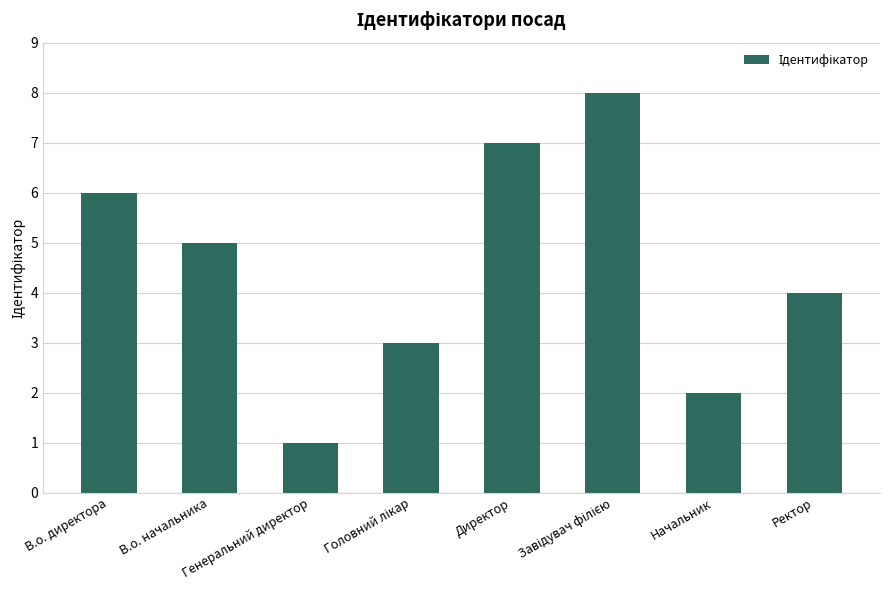

What is the maximum value shown in the chart?

8